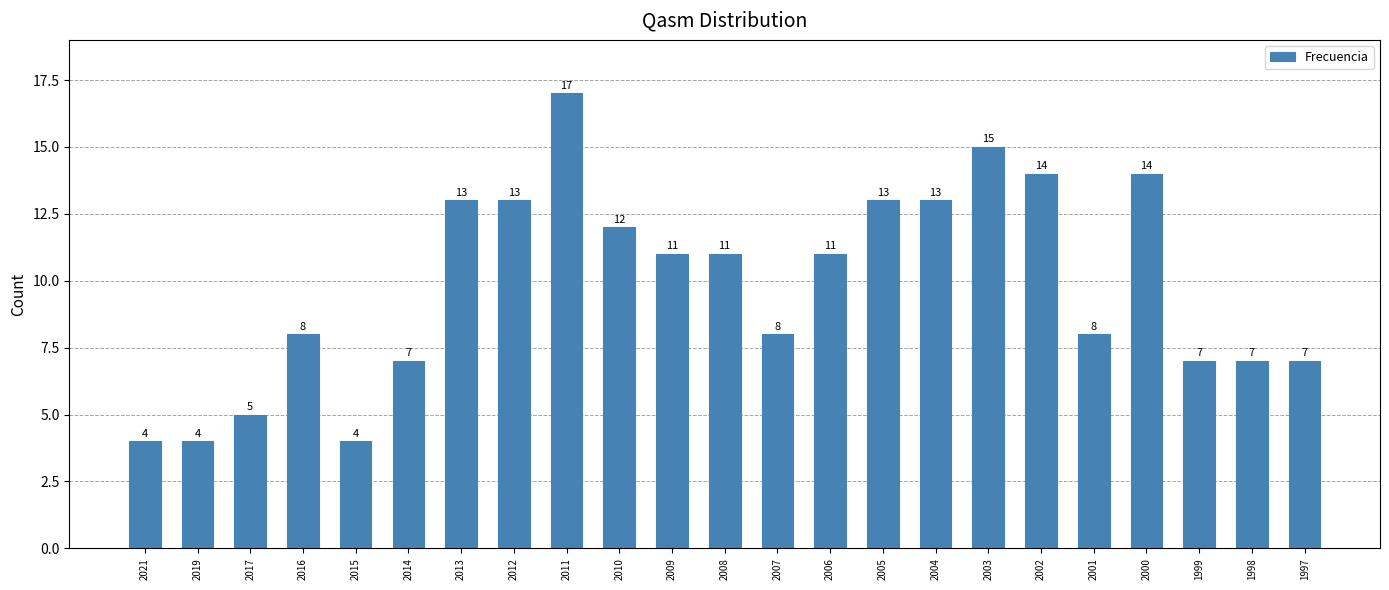

Reading left to right, what are all the values shown in this chart?

4	4	5	8	4	7	13	13	17	12	11	11	8	11	13	13	15	14	8	14	7	7	7